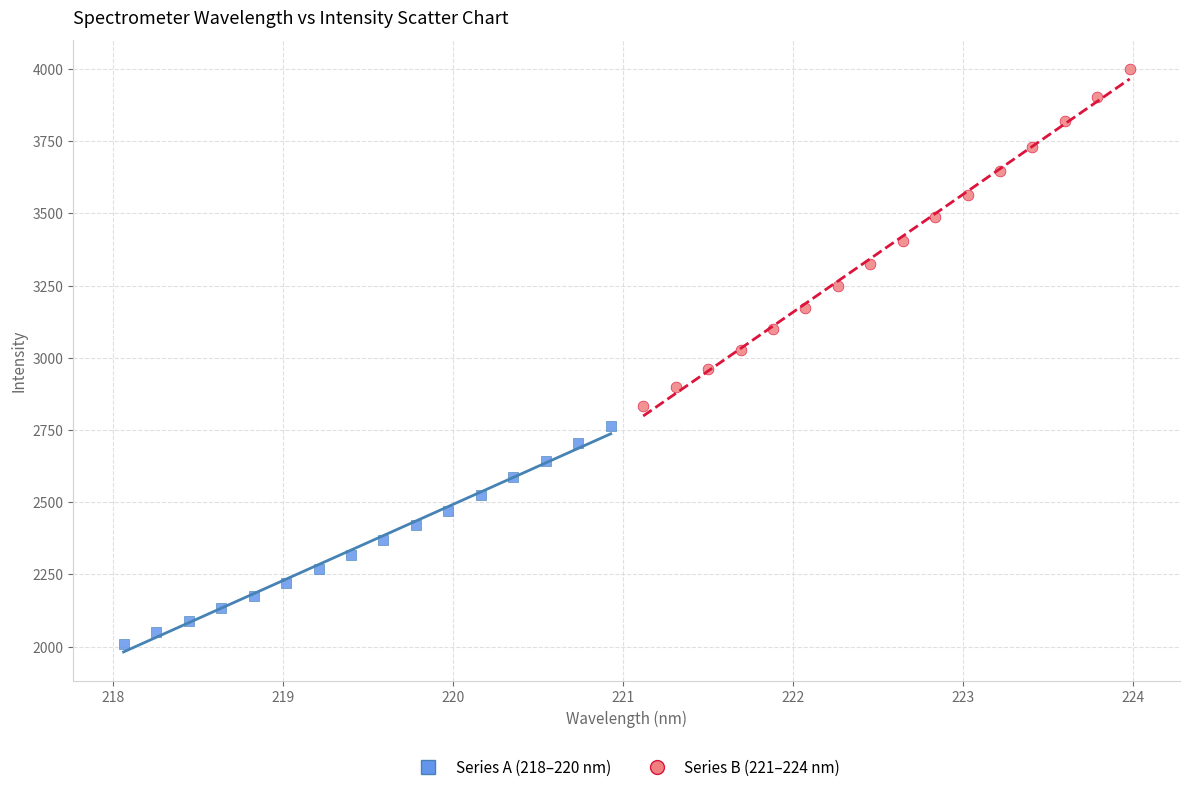

What are all the series names shown in the legend?

Series A (218–220 nm), Series B (221–224 nm)